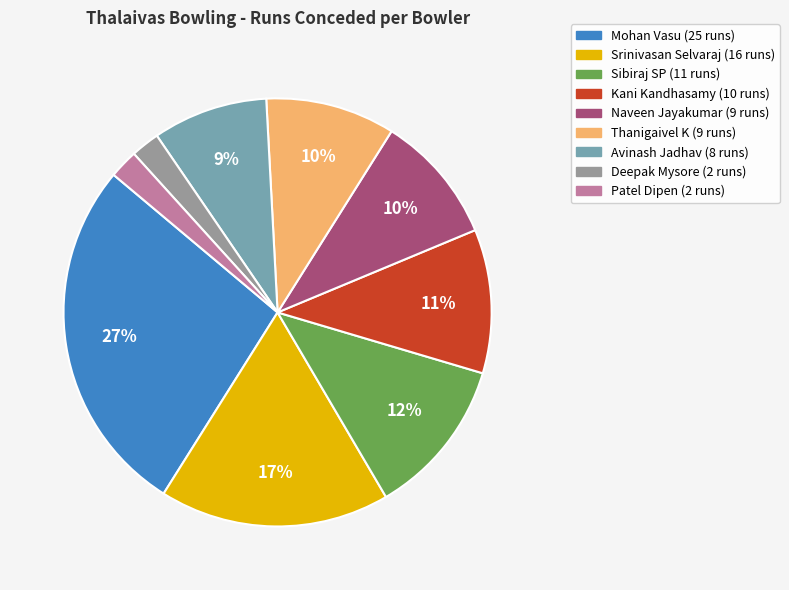

Is there a majority slice in this chart?

No